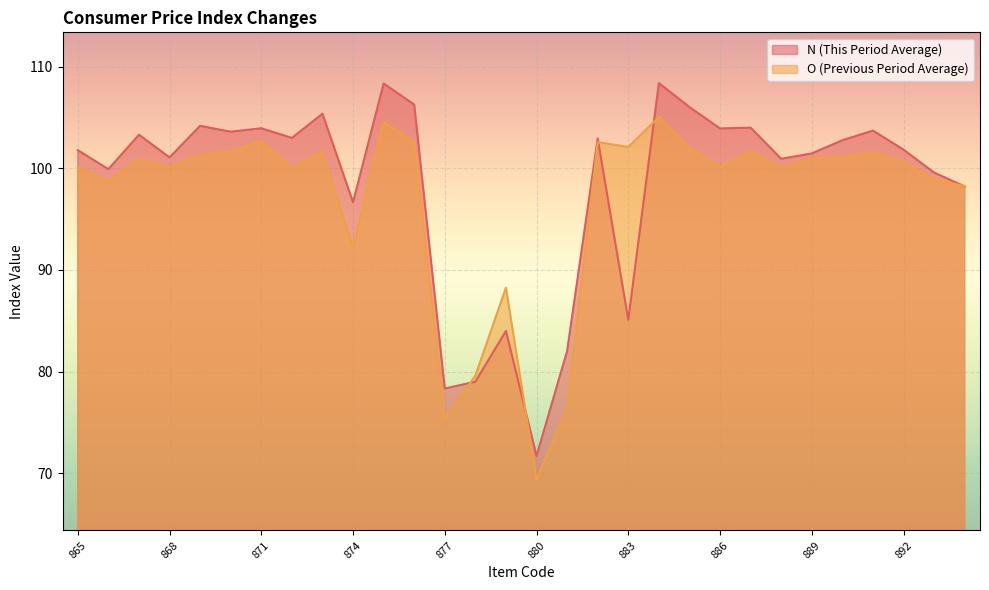

At which category is the sum across all series the highest?

884